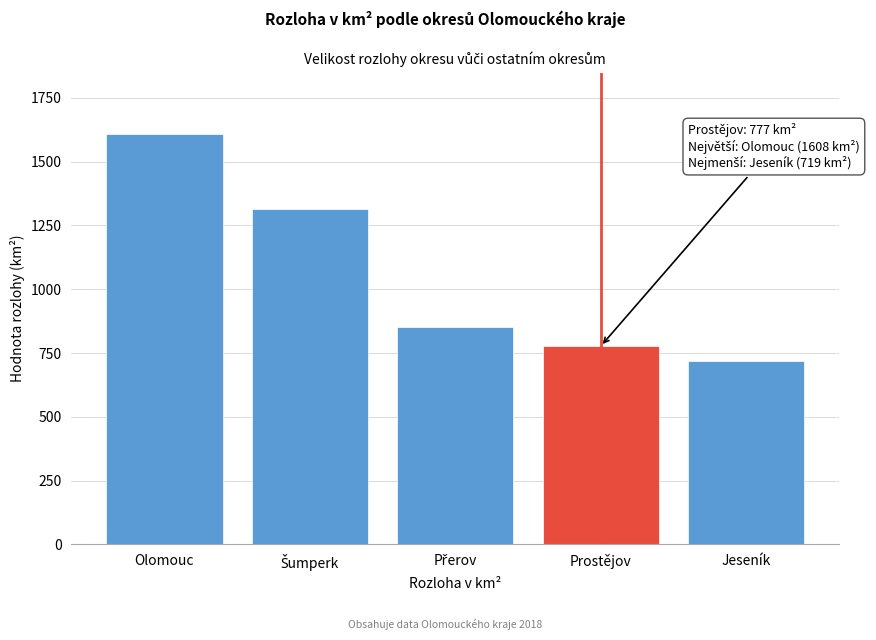

Reading left to right, what are all the values shown in this chart?

1608	1313	854	777	719